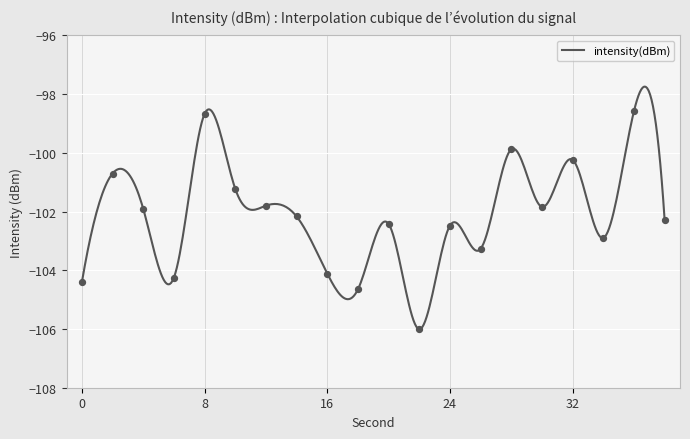

What is the difference between the maximum and minimum values?

8.3